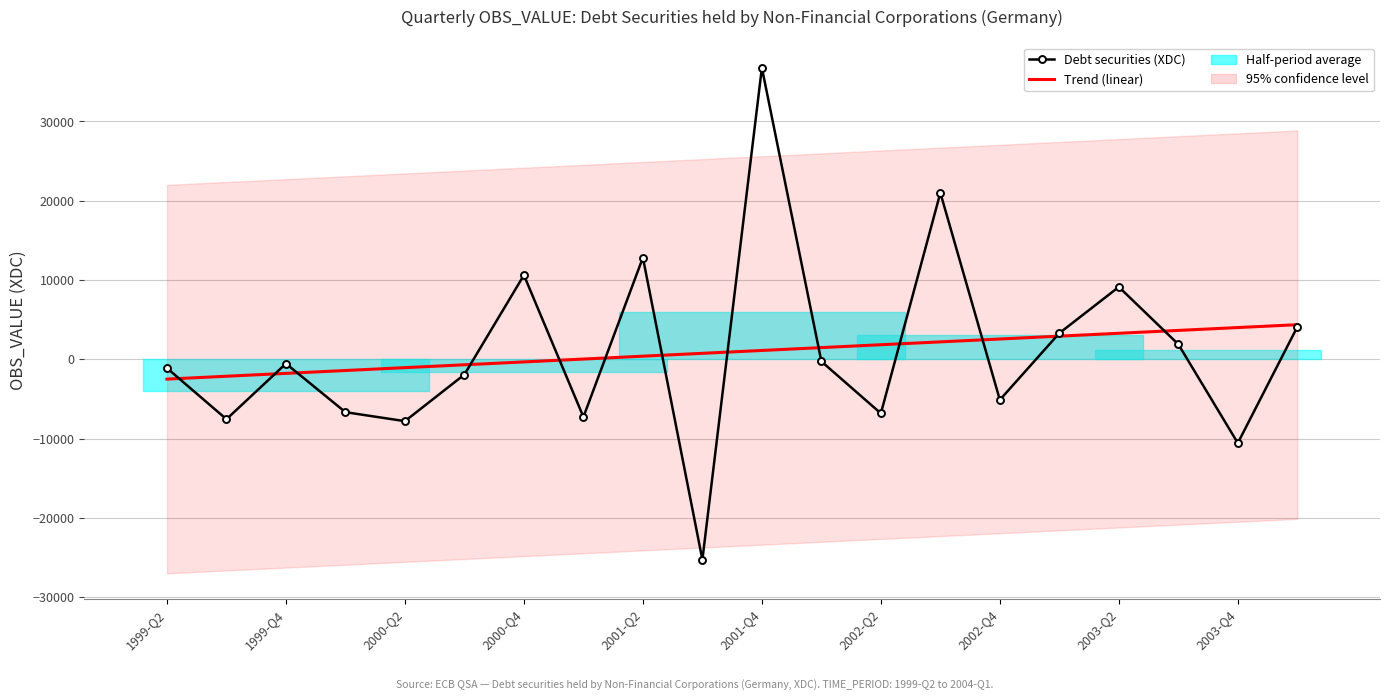

How many times do Debt securities (XDC) and Trend (linear) cross each other?

13